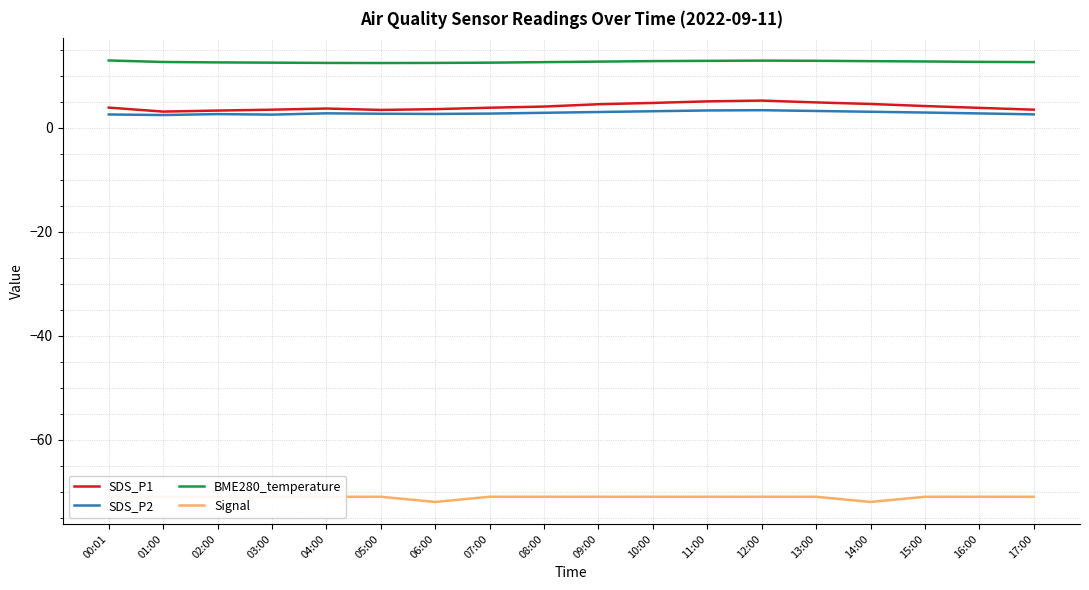

What is the total value across all series at 14:00?

-51.5